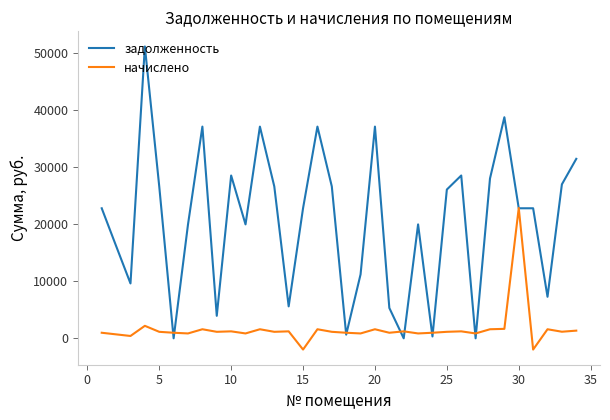

How many positive values does the начислено series have?

32